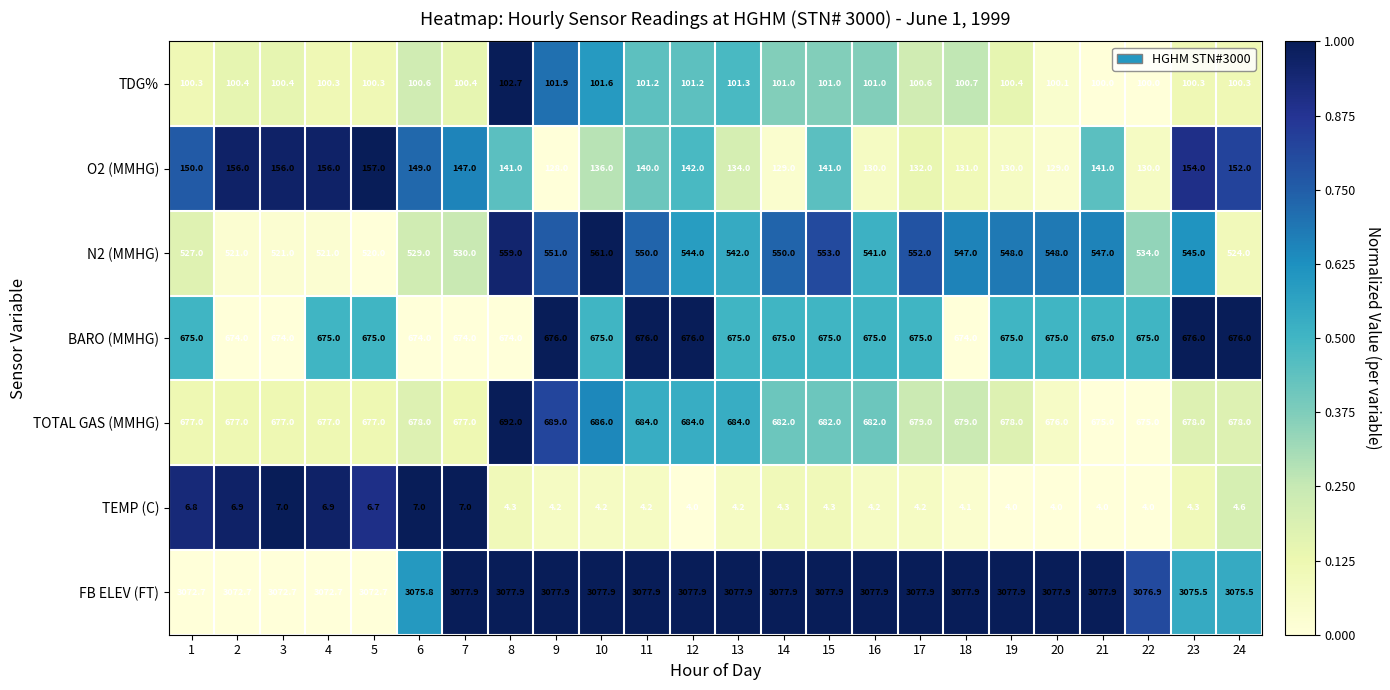

What is the spread (max minus min) of values at 10?

3073.7